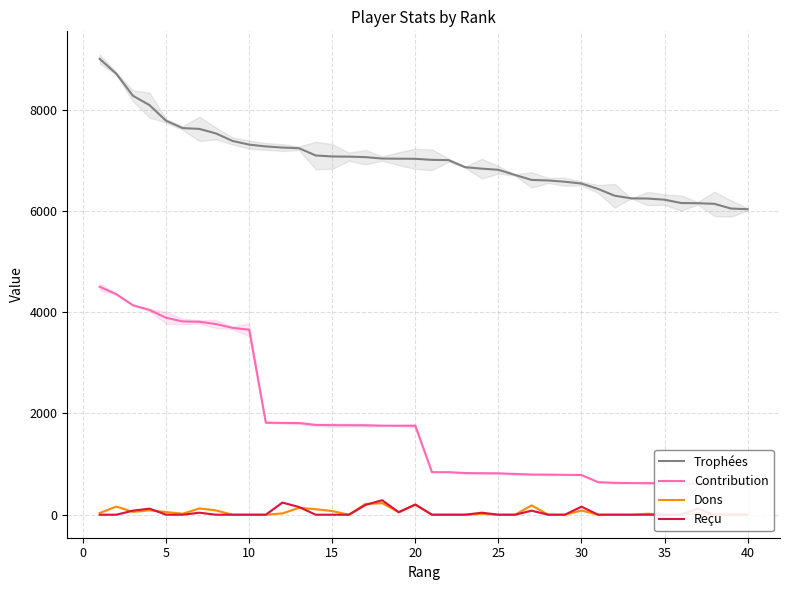

What is the highest value of the Trophées series?

9000